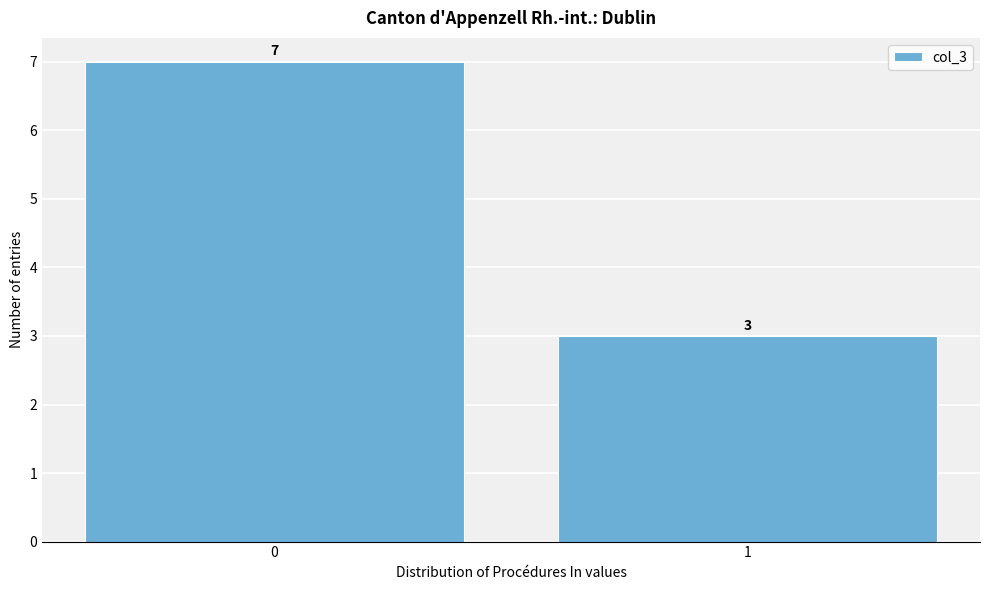

Reading left to right, transcribe all the data shown in this chart.

0=7	1=3